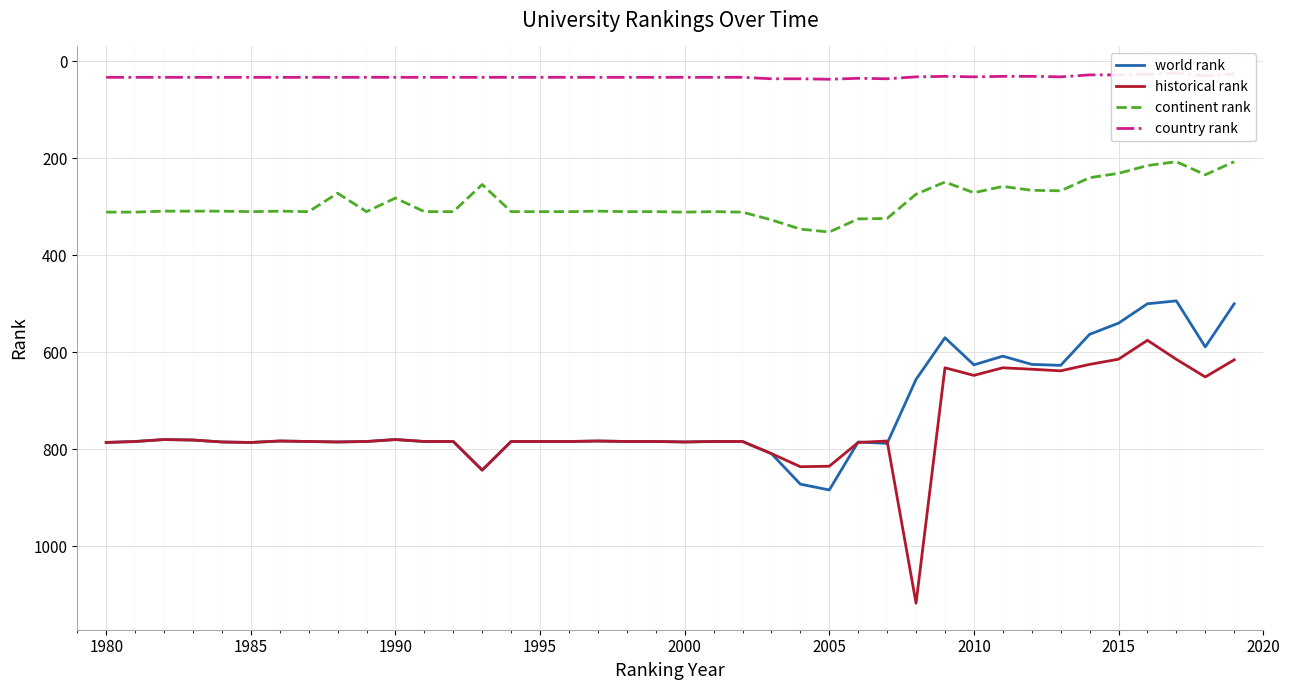

Rank the series by their maximum value, from lowest to highest.

country rank, continent rank, world rank, historical rank